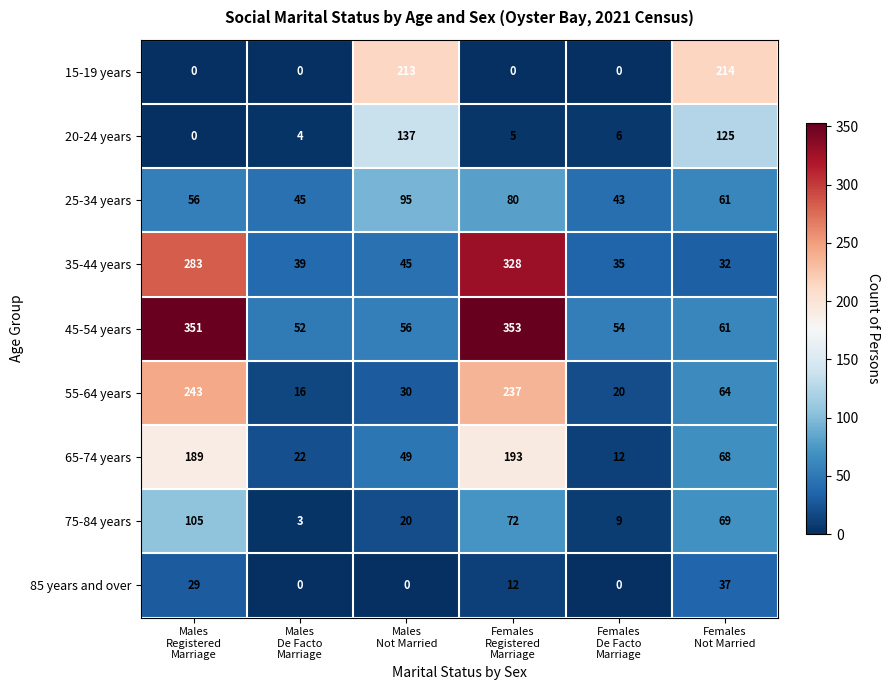

Which series has the largest range (max minus min)?

45-54 years